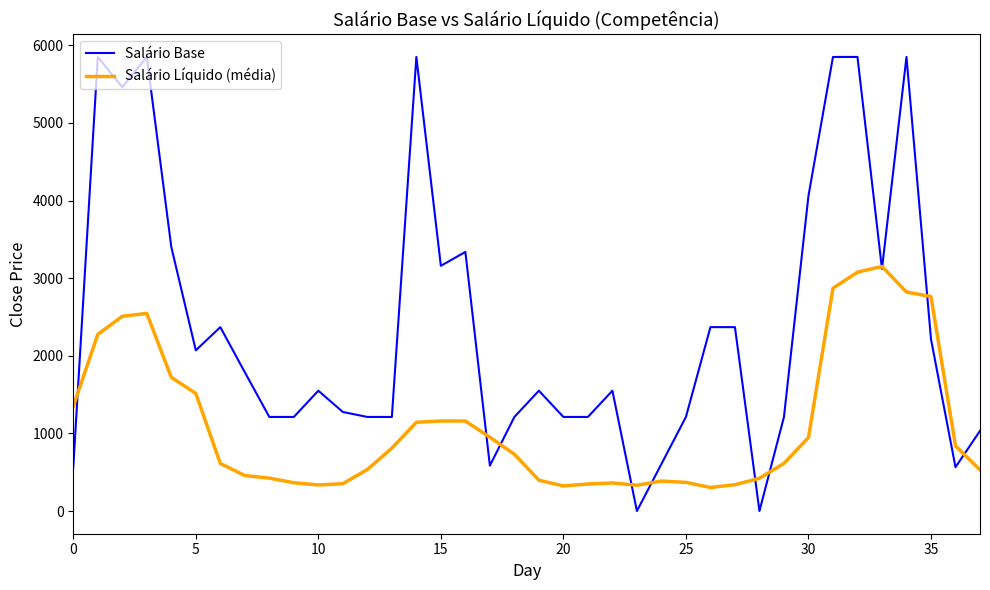

Rank the series by their maximum value, from lowest to highest.

Salário Líquido (média), Salário Base